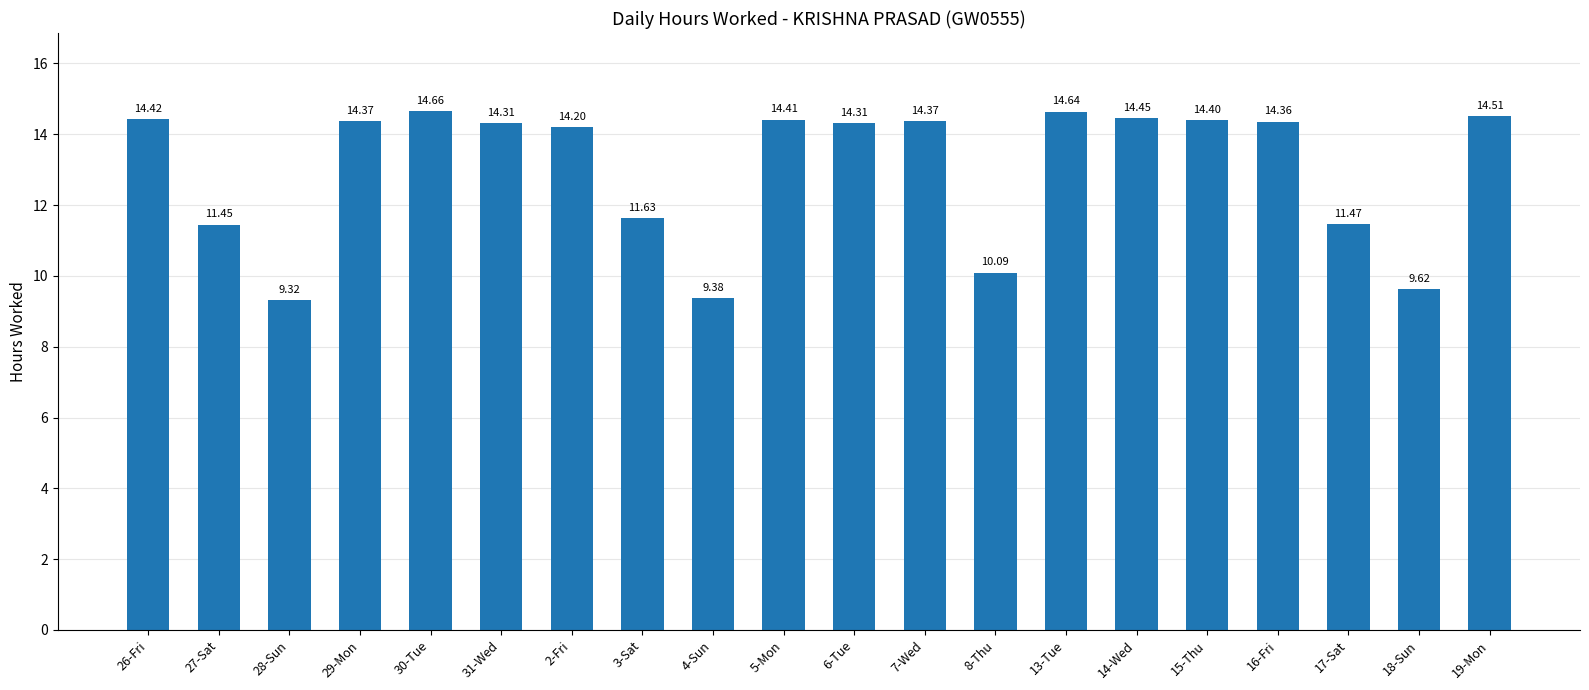

What is the label of the 14th bar from the right?

2-Fri